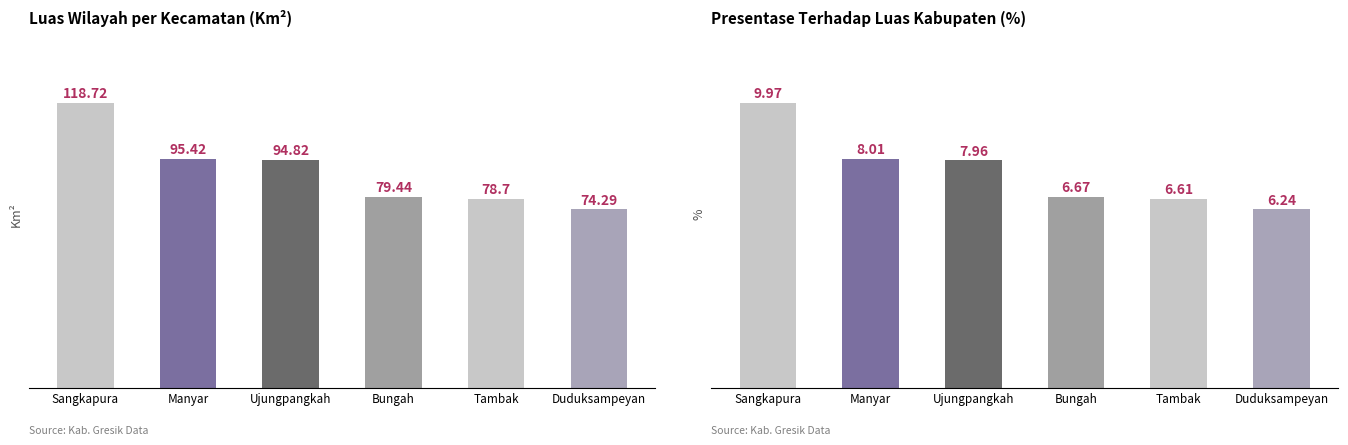

What is the difference between the second highest and second lowest values in the Presentase Terhadap Luas Kabupaten series?

1.4